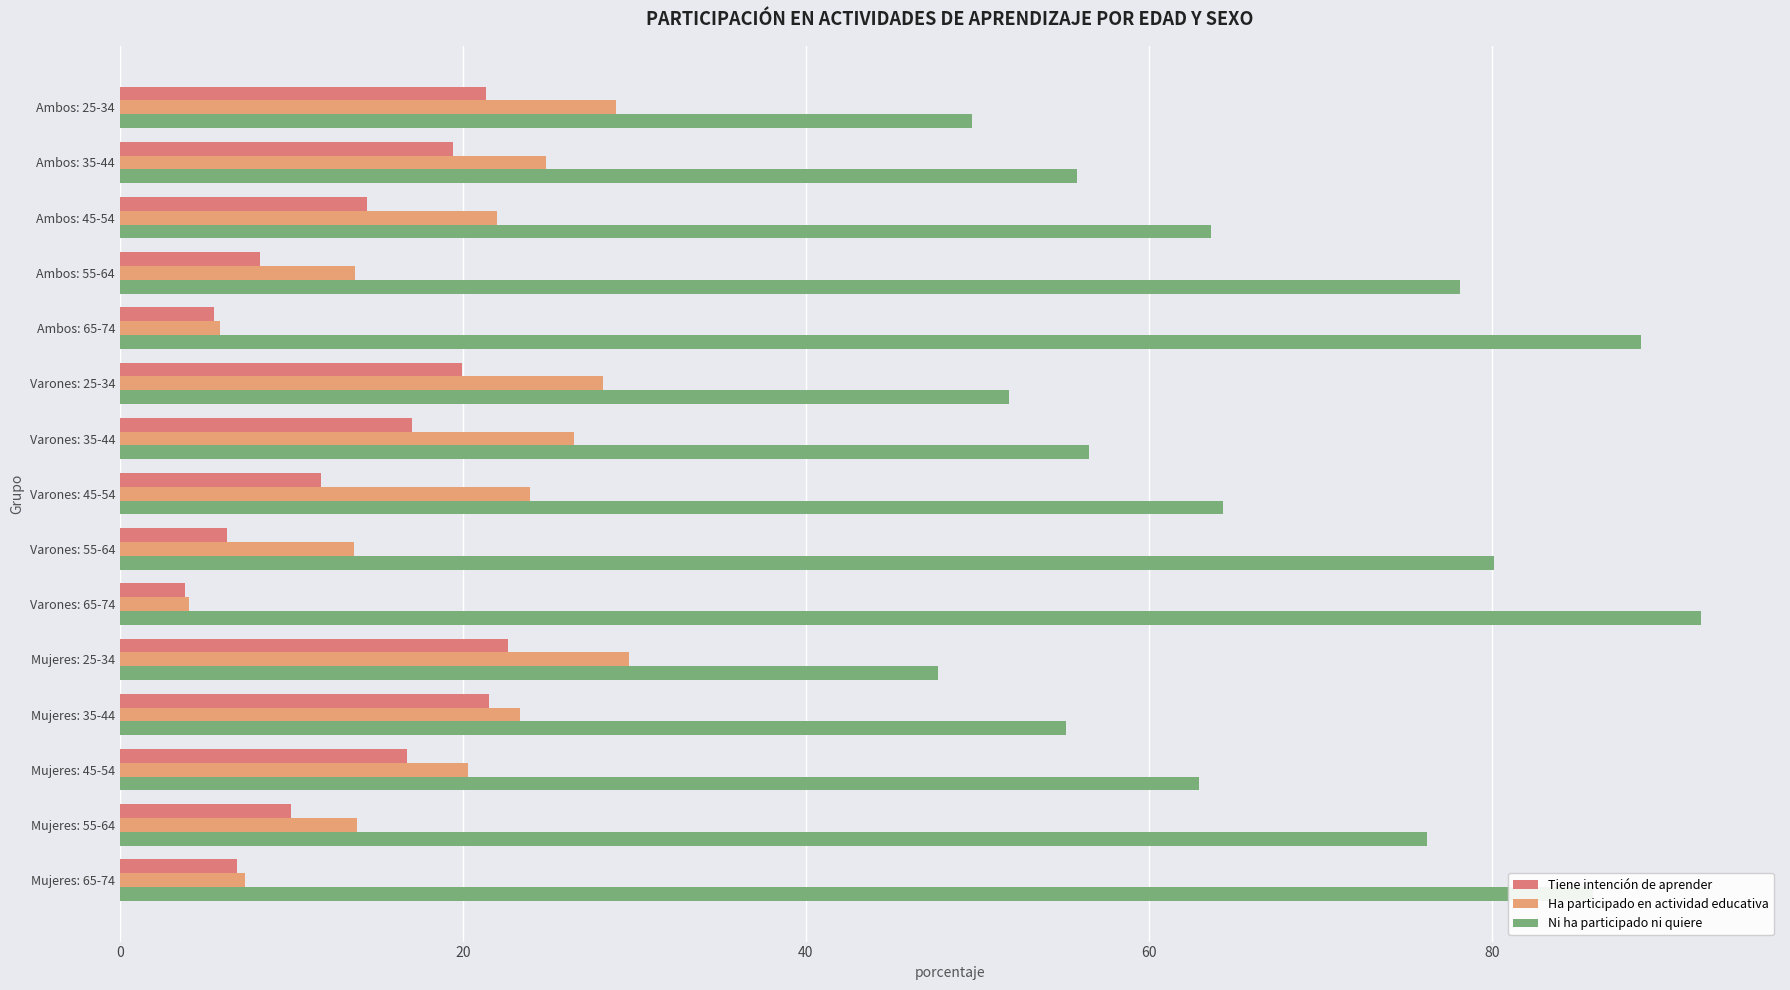

How many values in the Ha participado en actividad educativa series are below 22?

7